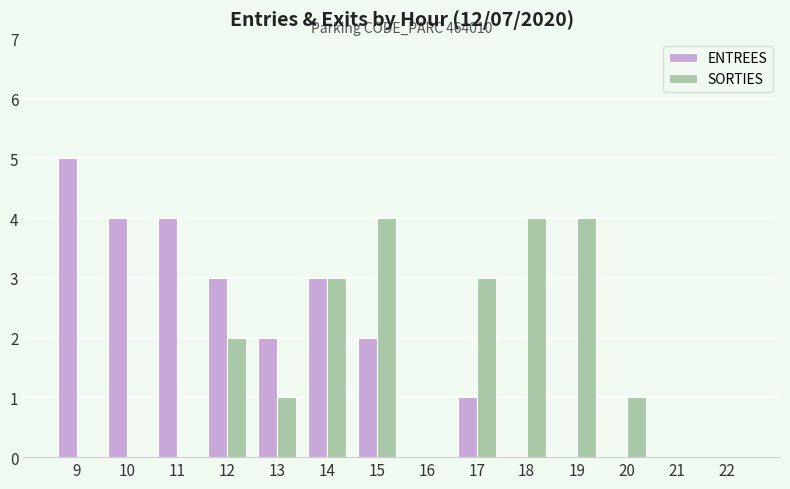

Which category has the highest value in the ENTREES series?

9